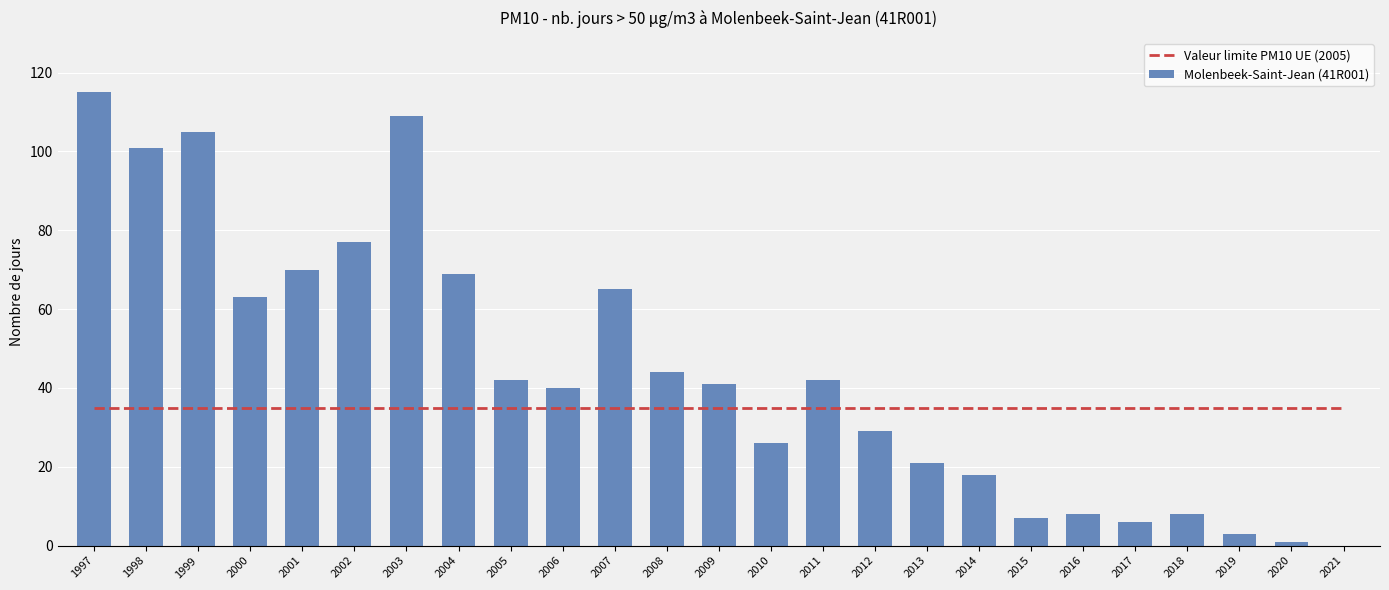

Where is Valeur limite PM10 UE (2005) nearest to the value 35?

1997